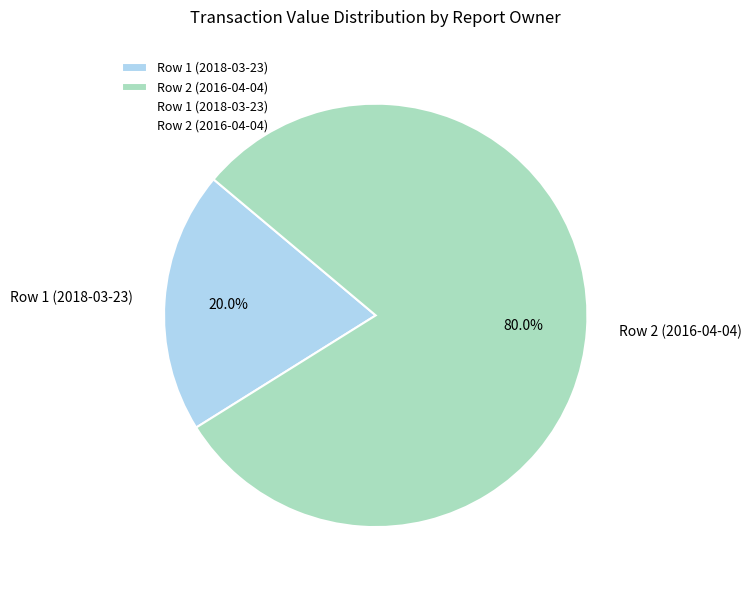

Which slice is the largest?

Row 2 (2016-04-04)